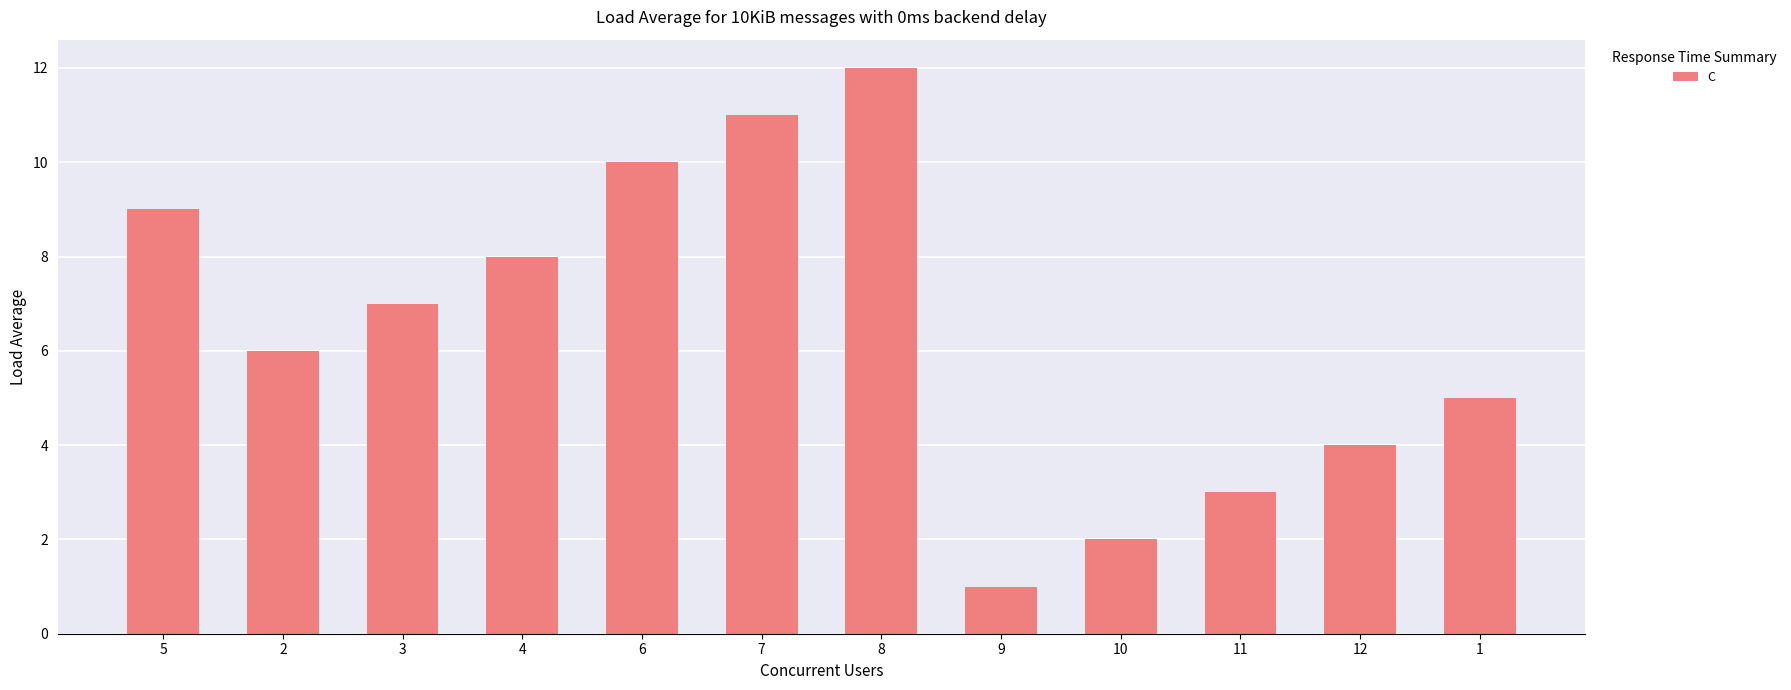

Rank the categories by value from highest to lowest.

8, 7, 6, 5, 4, 3, 2, 1, 12, 11, 10, 9